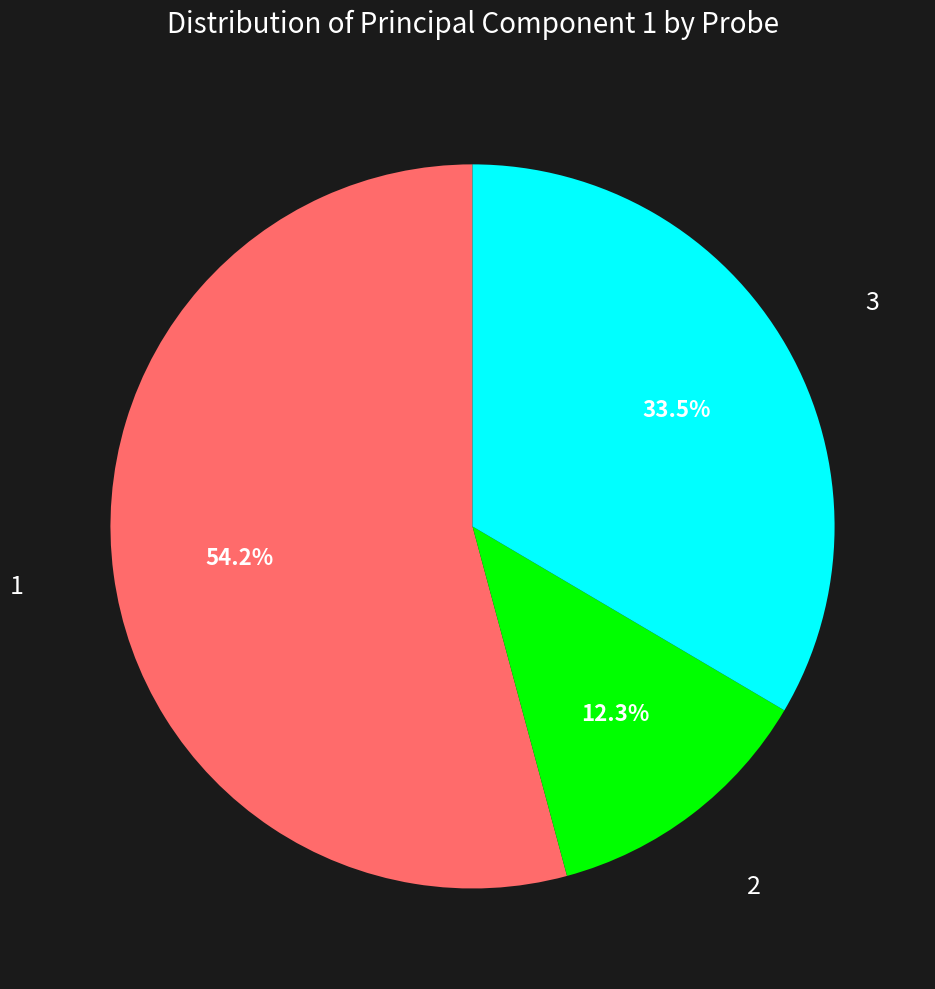

Does any single category account for the majority?

Yes